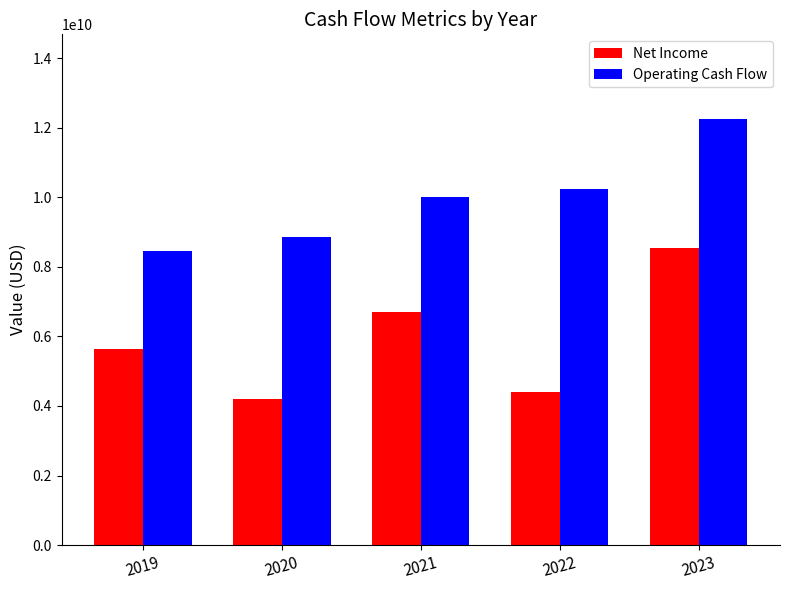

What is the difference between the highest and lowest values at 2019?

2808000000